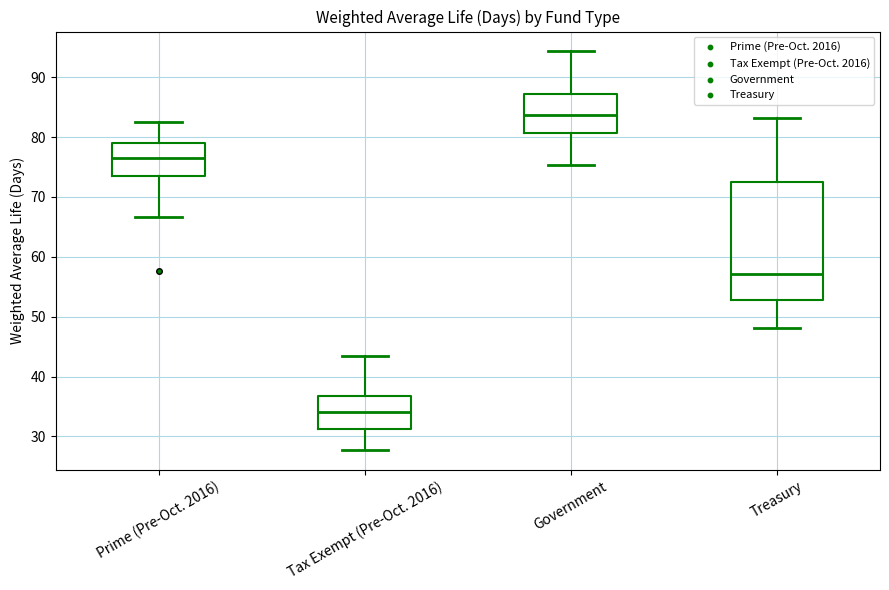

Where is the upper edge of the box for Prime (Pre-Oct. 2016) on the y-axis? The values are not printed on the chart, so give them approximately, as read against the axis.

79